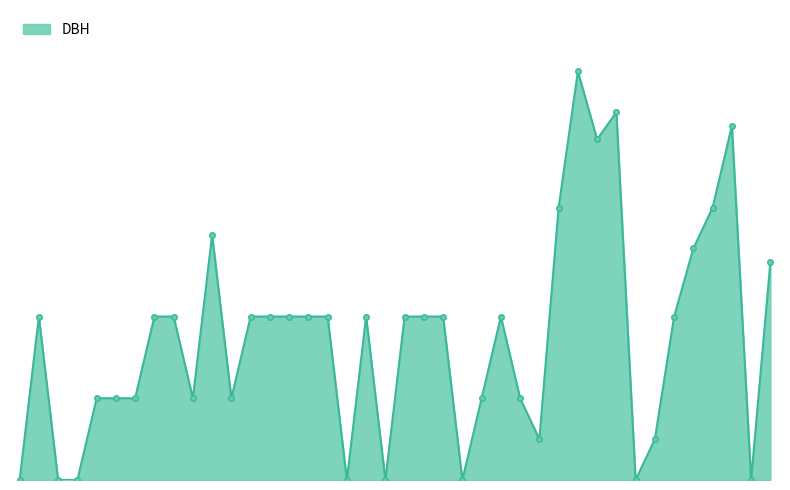

Is this an area chart (filled region under the line)?

Yes